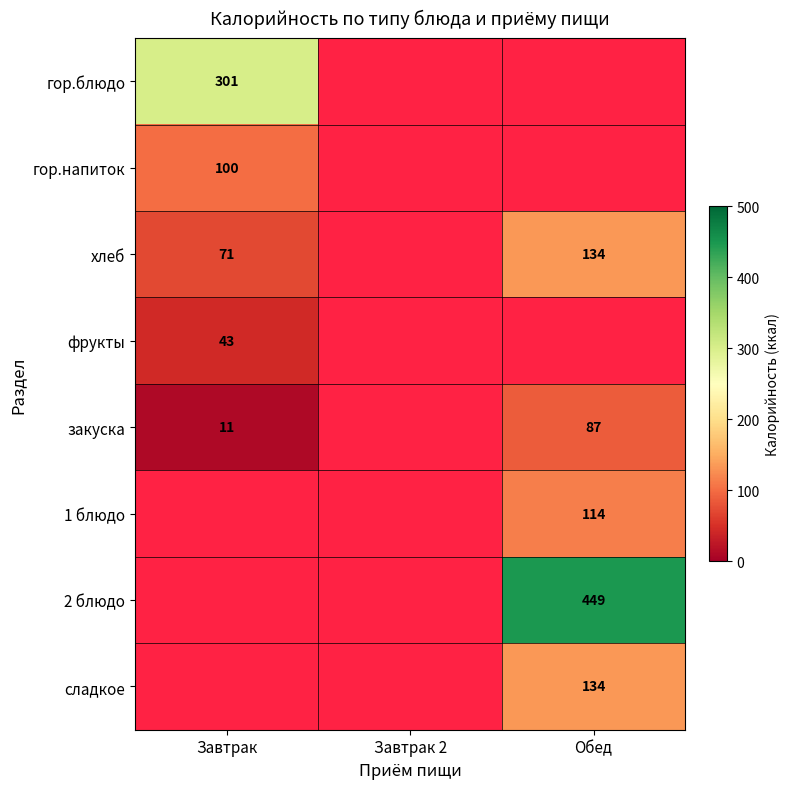

True or false: сладкое has a value of 134 at Обед.

True